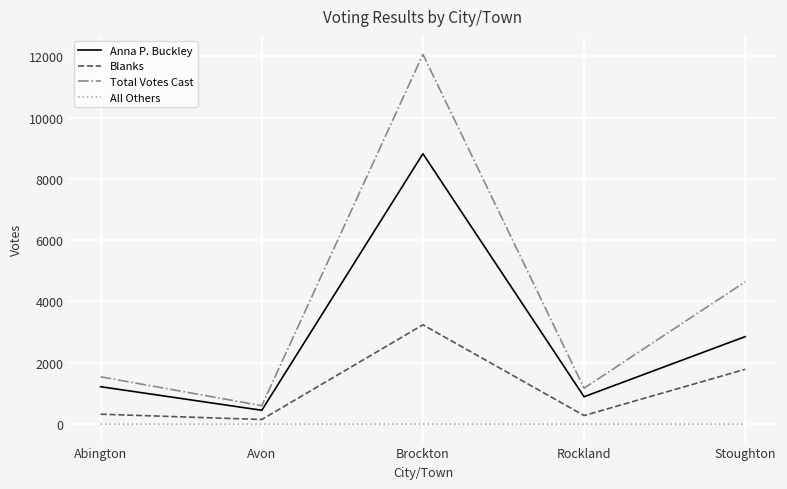

True or false: All Others and Blanks cross at least once.

False